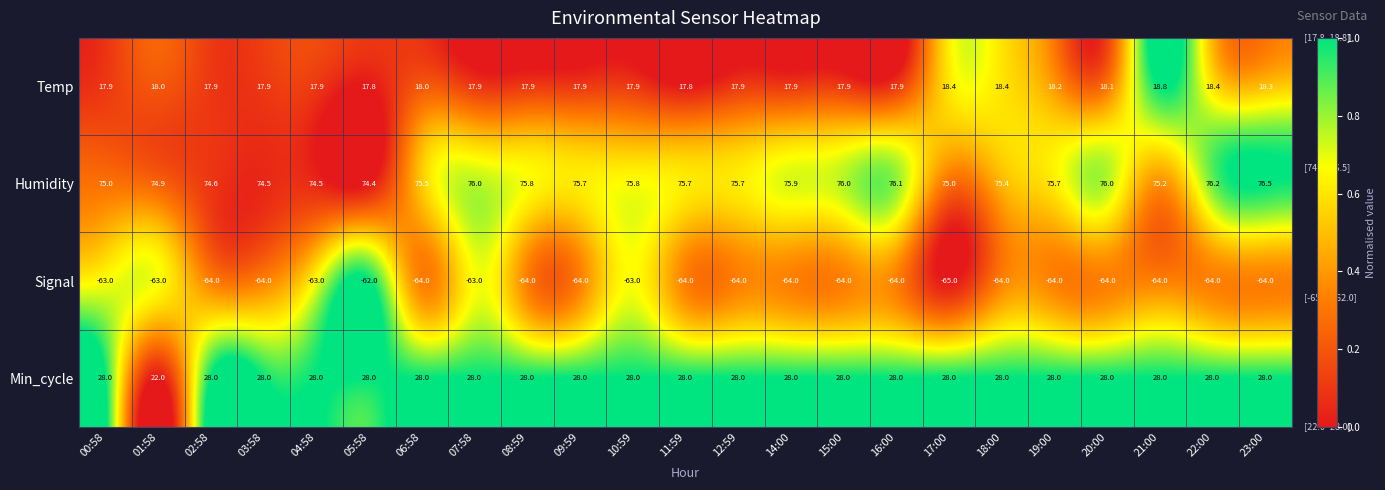

Which series has the largest range (max minus min)?

Min_cycle